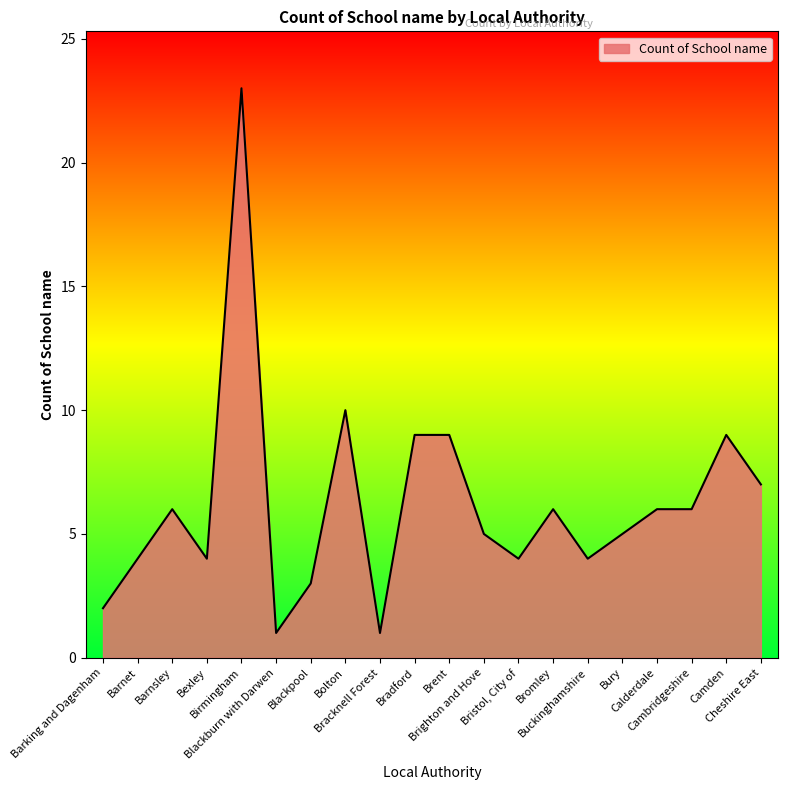

What value does the data have at Bracknell Forest?

1